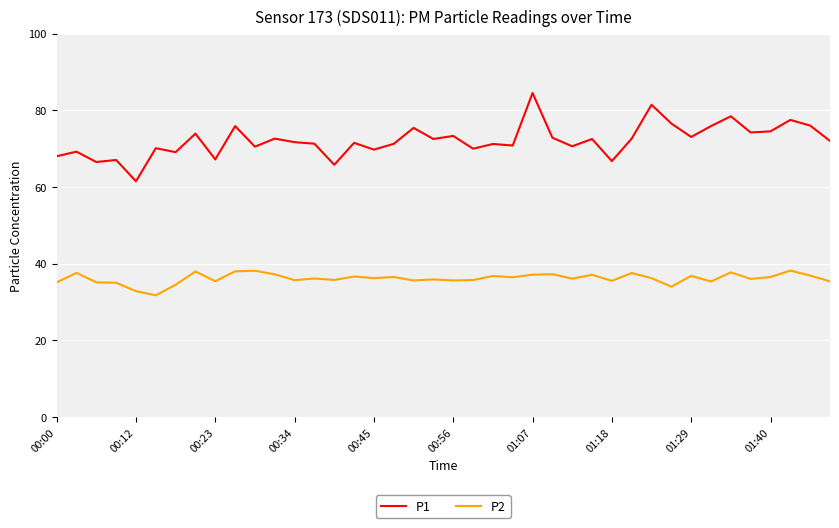

True or false: P2 and P1 intersect in this chart.

False